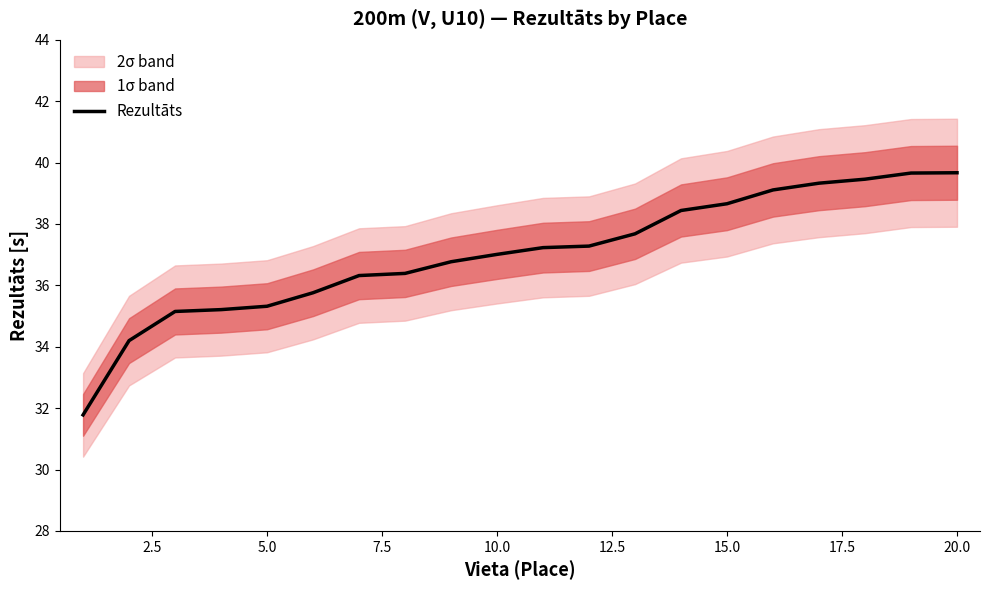

How many data points does each series have?

20